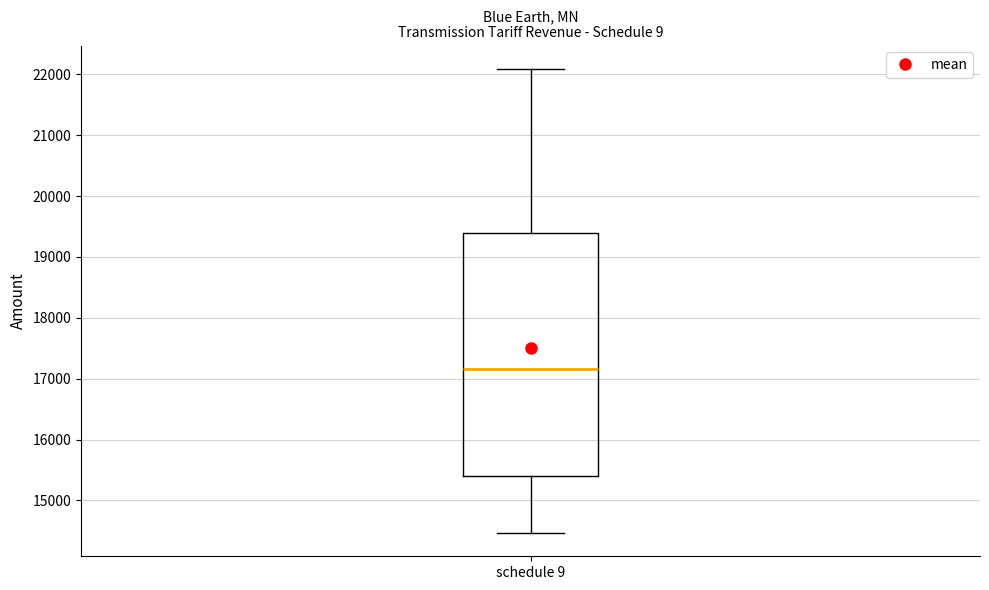

Transcribe this box plot: give where the median line is, the range the box spans, and where the two whiskers end, as read against the y-axis. The values are not printed on the chart, so give them approximately, as read against the axis.

median 17200, box 15400 to 19400, whiskers 14500 to 22100